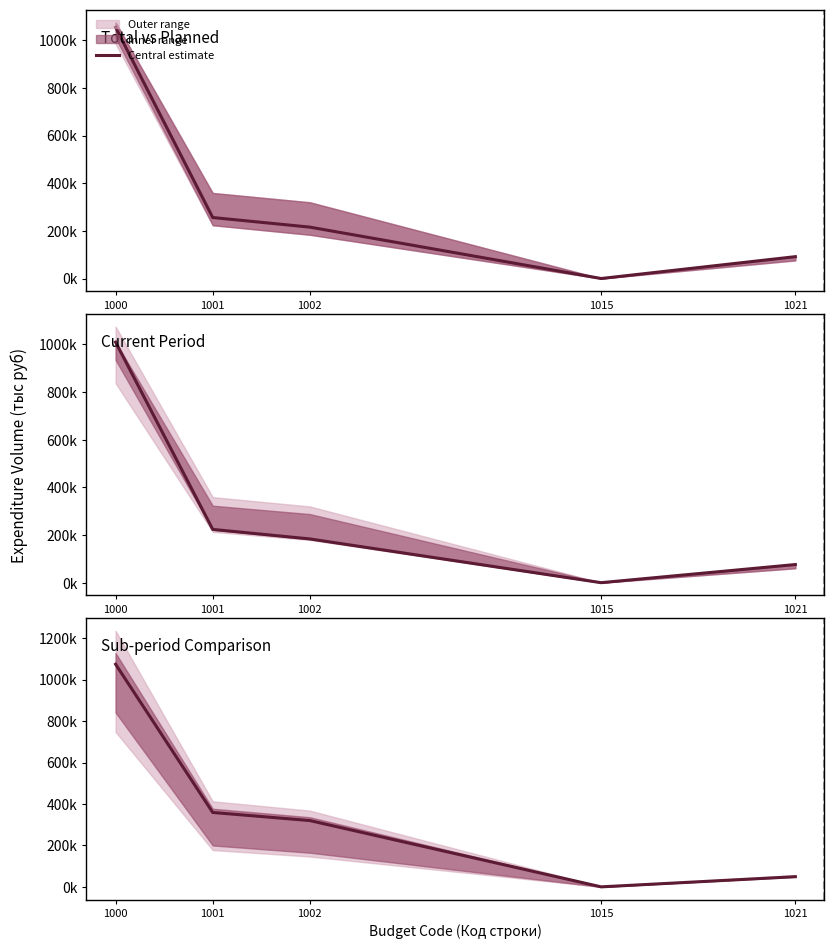

What is the ratio of the value at 1002 to the value at 1000?

0.3